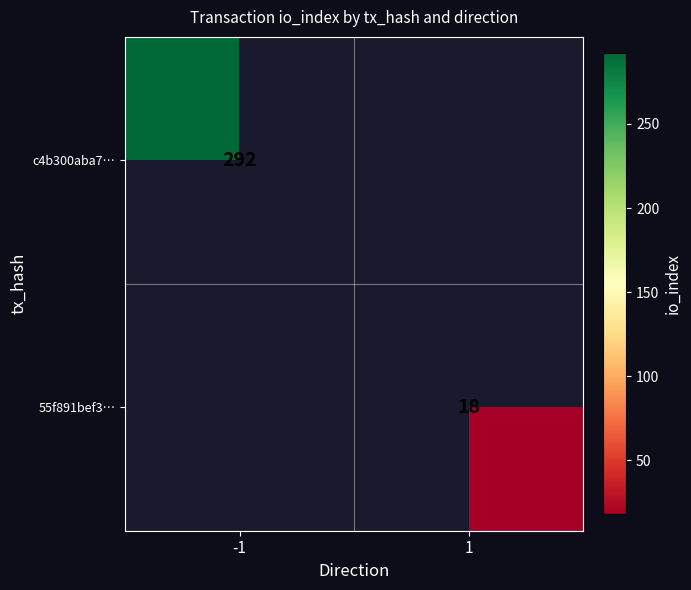

The value of c4b300aba7… at -1 is 292. True or false?

True